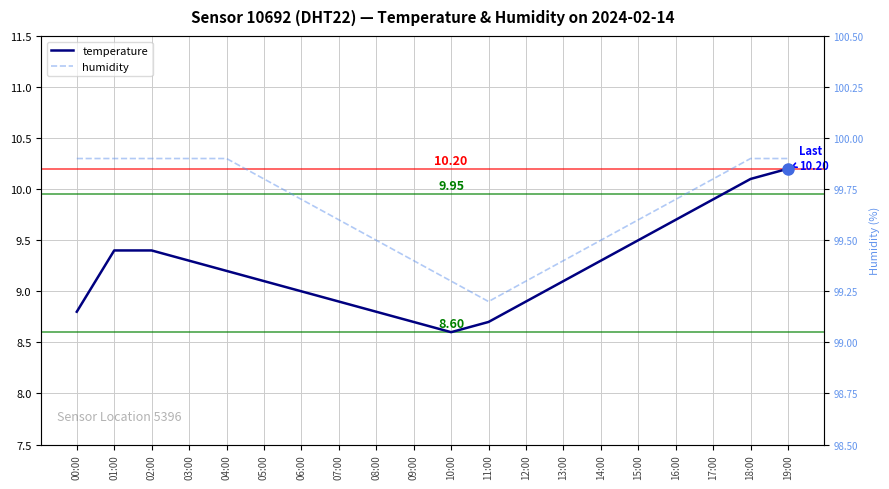

Which series changed the most between 00:00 and 14:00?

temperature